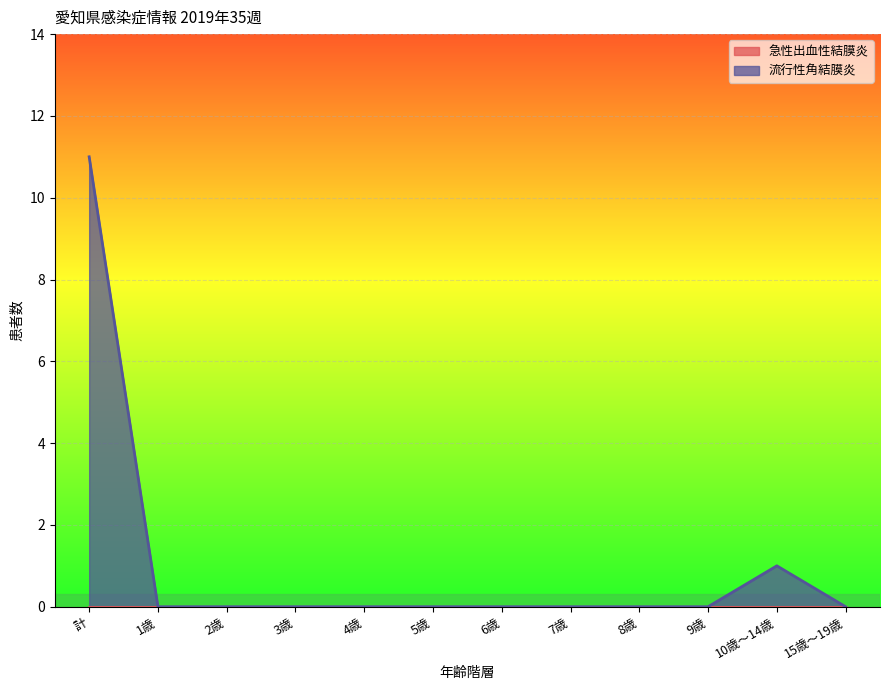

Does the chart display data point markers on the line(s)?

No